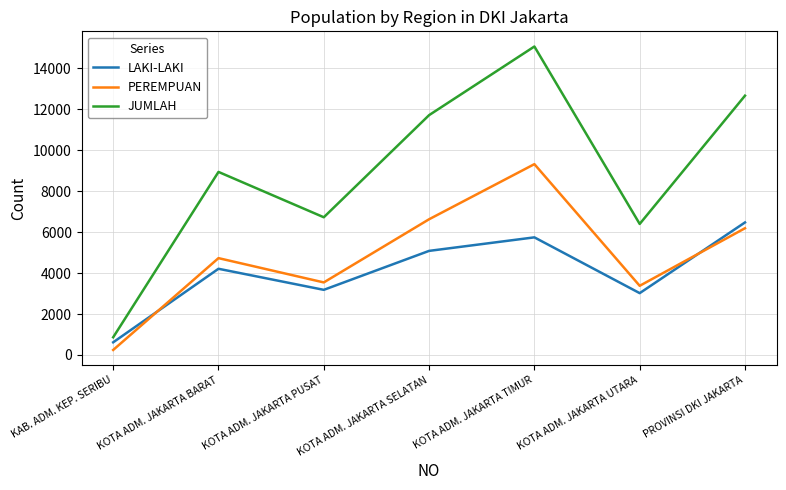

What is the sum of all JUMLAH values?

62320